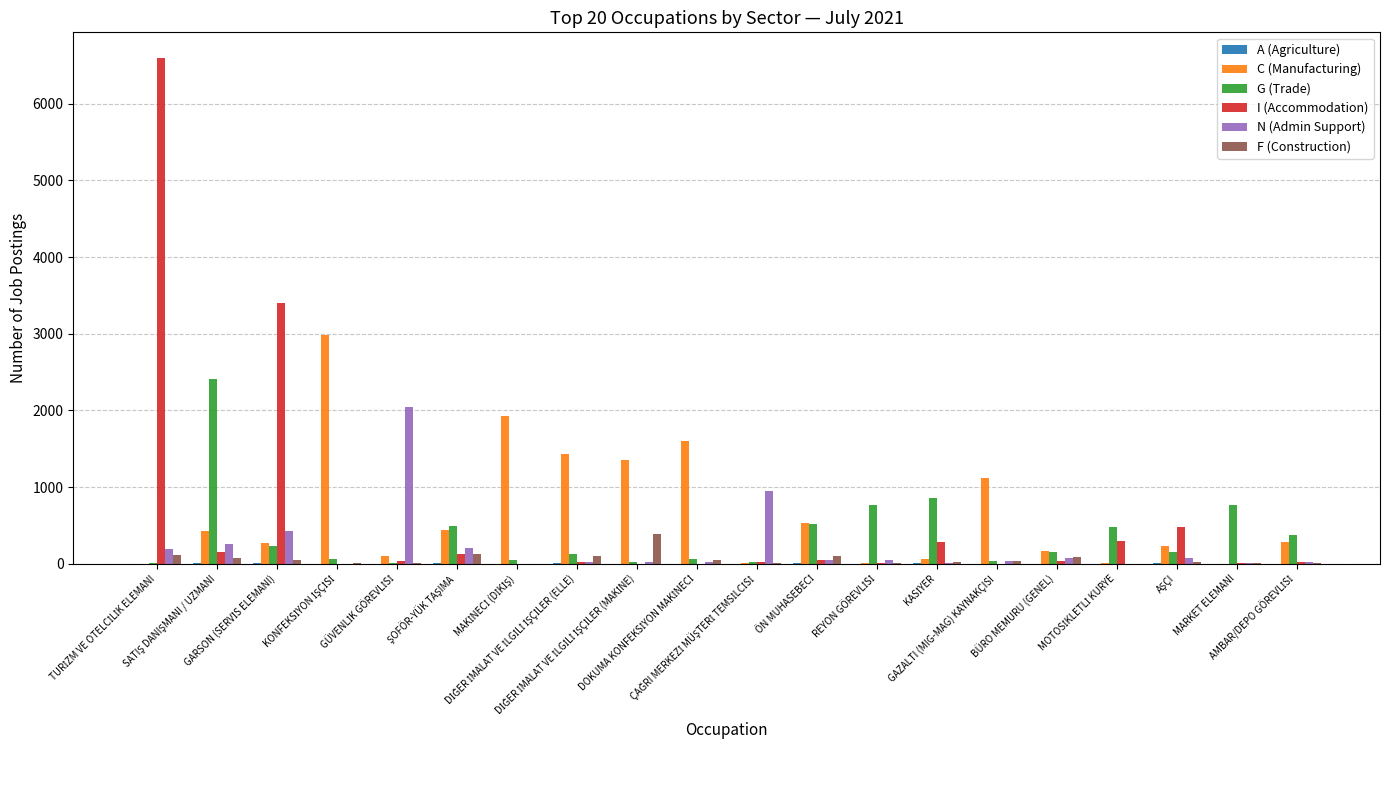

What is the sum of all F (Construction) values?

1222